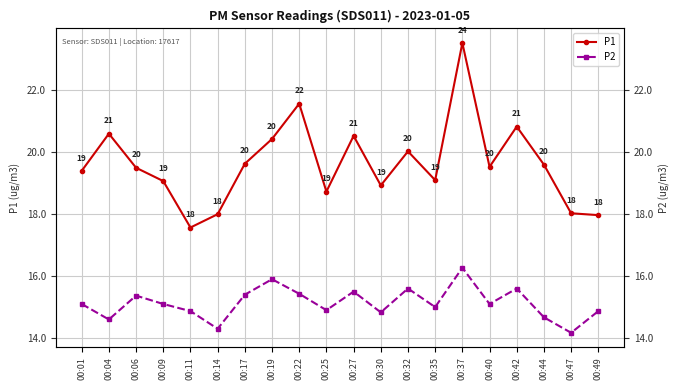

Which series has the largest total across all categories?

P1